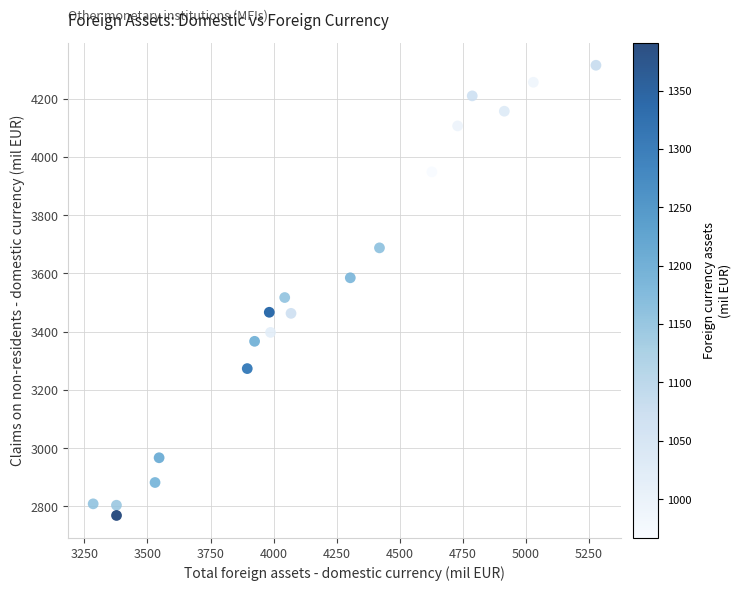

What Y value in the scatter plot is closest to 3542?

3517.4